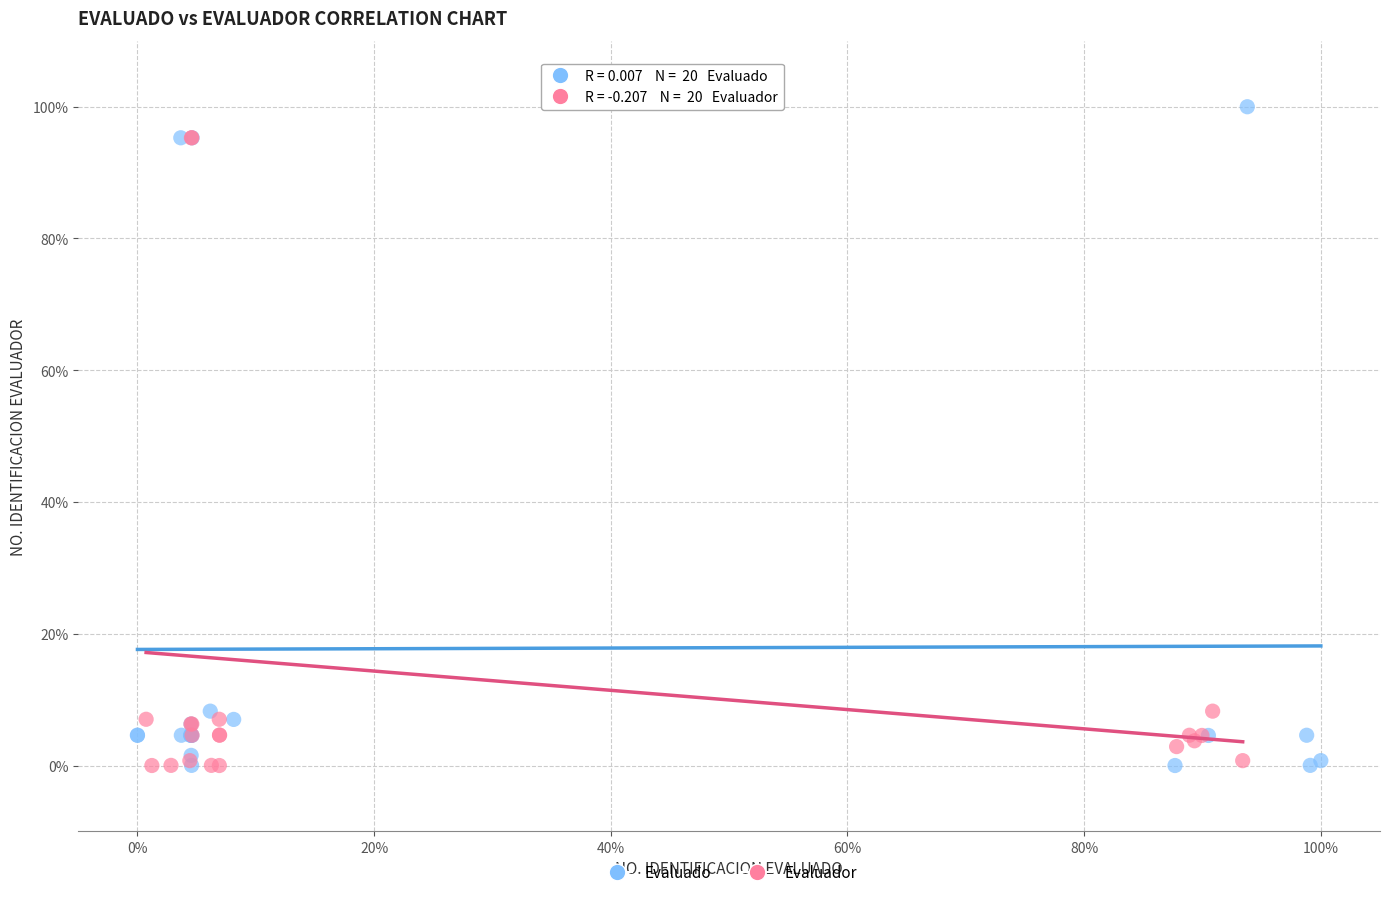

What are all the series names shown in the legend?

Evaluado, Evaluador